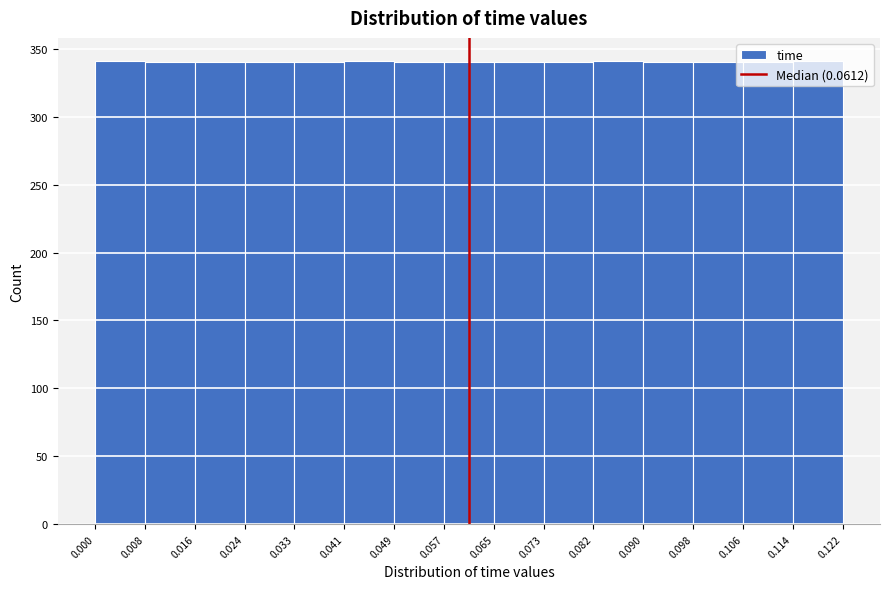

Reading left to right, list every bar in this chart as the range it spans on the x-axis followed by its height. The values are not printed on the chart, so give them approximately, as read against the axis.

0.000 to 0.008: 340
0.008 to 0.016: 340
0.016 to 0.024: 340
0.024 to 0.033: 340
0.033 to 0.041: 340
0.041 to 0.049: 340
0.049 to 0.057: 340
0.057 to 0.065: 340
0.065 to 0.073: 340
0.073 to 0.082: 340
0.082 to 0.090: 340
0.090 to 0.098: 340
0.098 to 0.106: 340
0.106 to 0.114: 340
0.114 to 0.122: 340